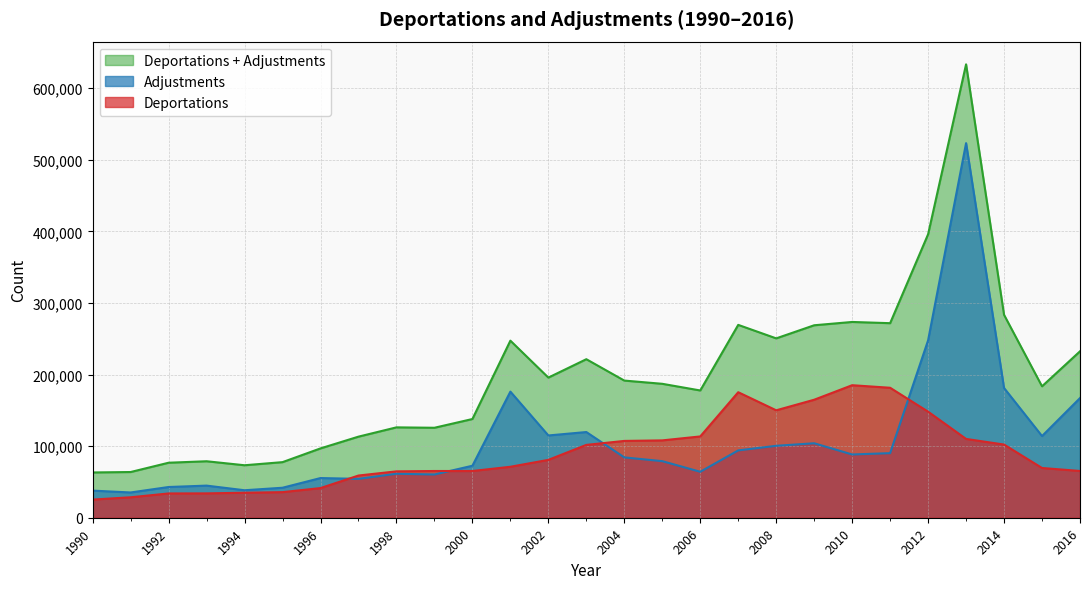

Which series changed the most between 2002 and 2009?

Deportations